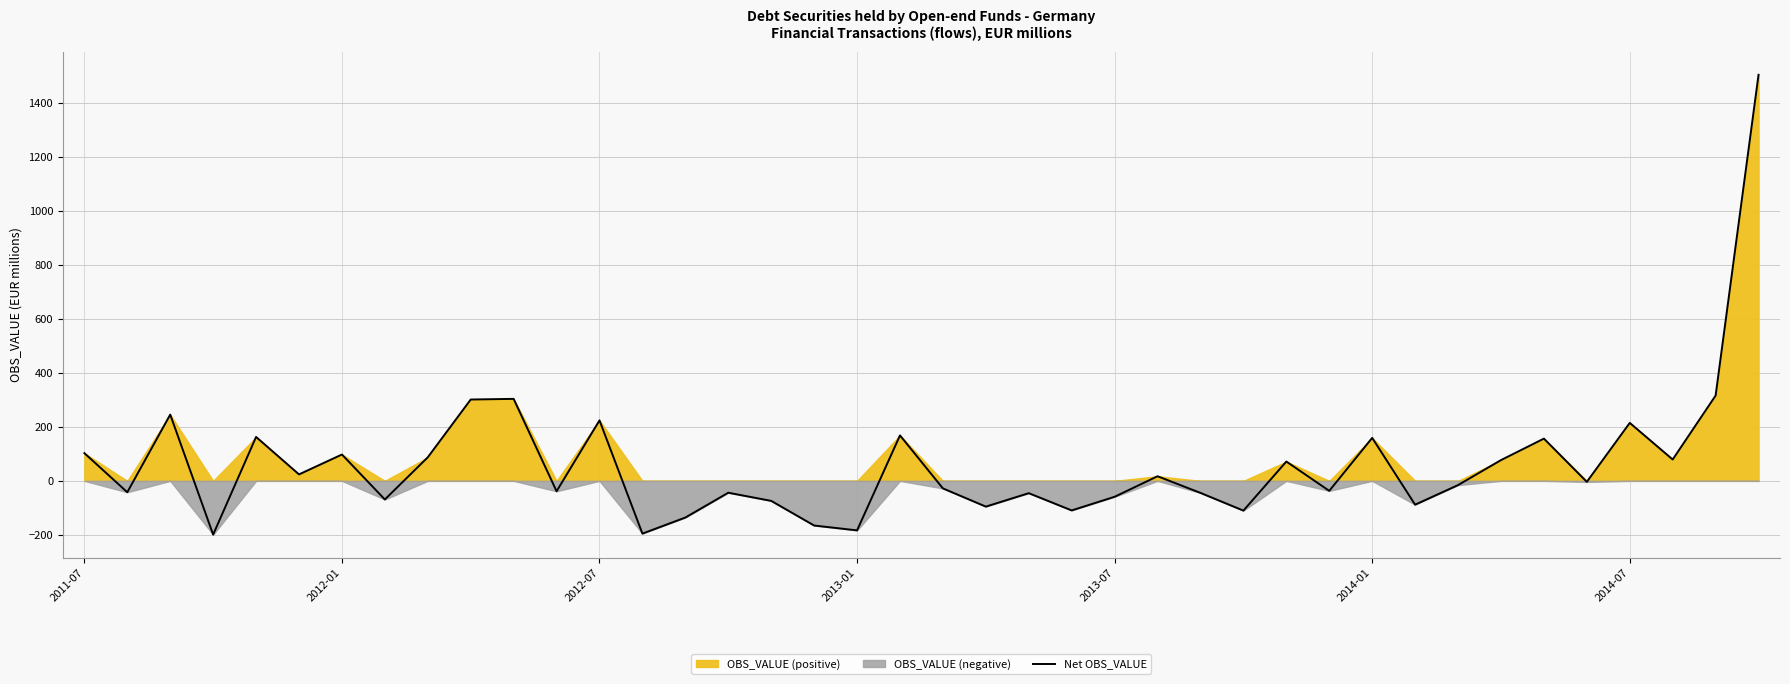

What is the highest value of the Net OBS_VALUE series?

1504.3